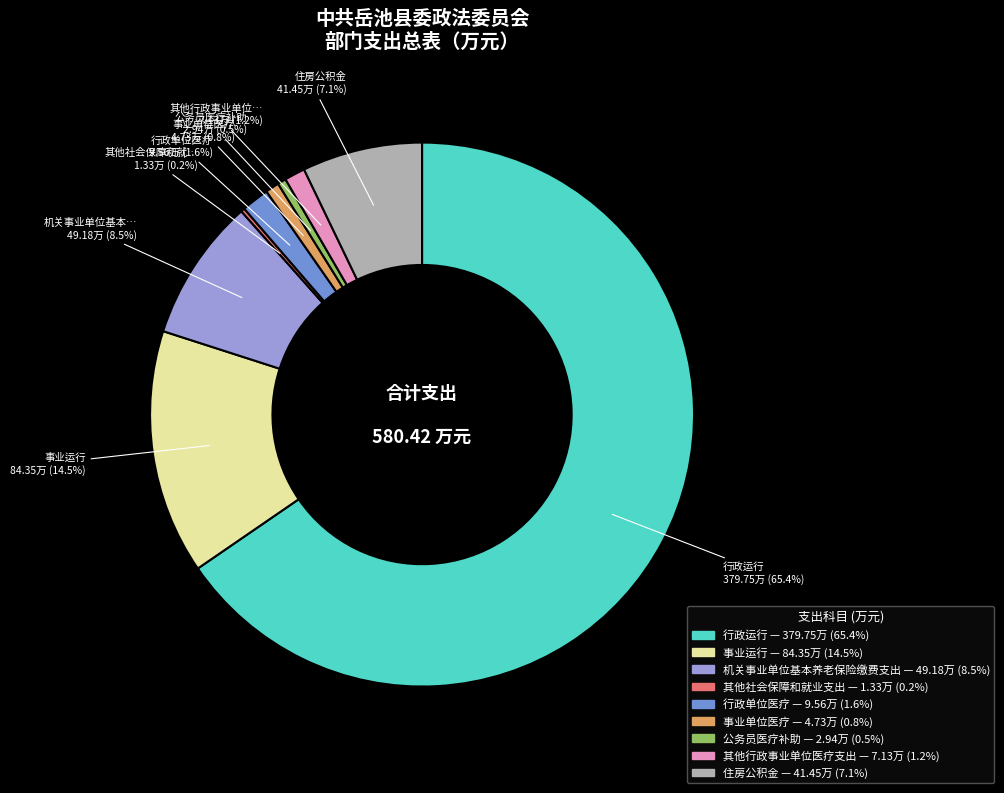

Does any single category account for the majority?

Yes